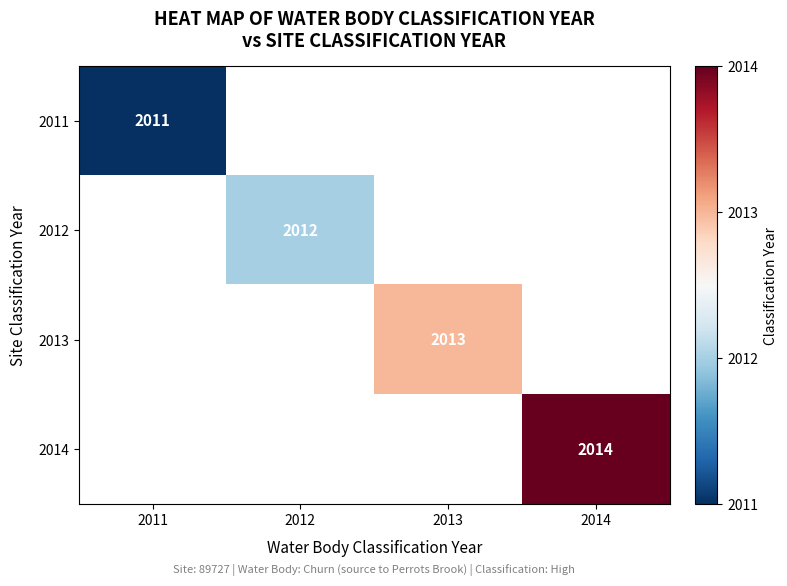

What is the maximum value shown in the chart?

2014.0